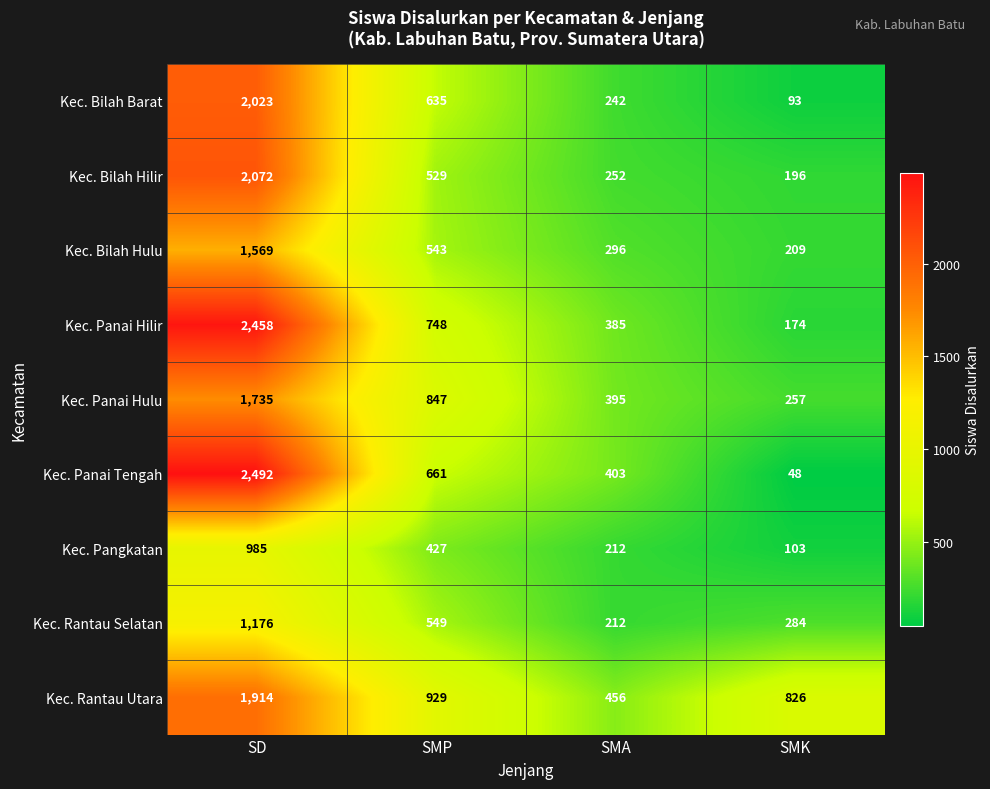

Is the value of Kec. Bilah Barat at SMA greater than the value of Kec. Panai Hilir at SMA?

No